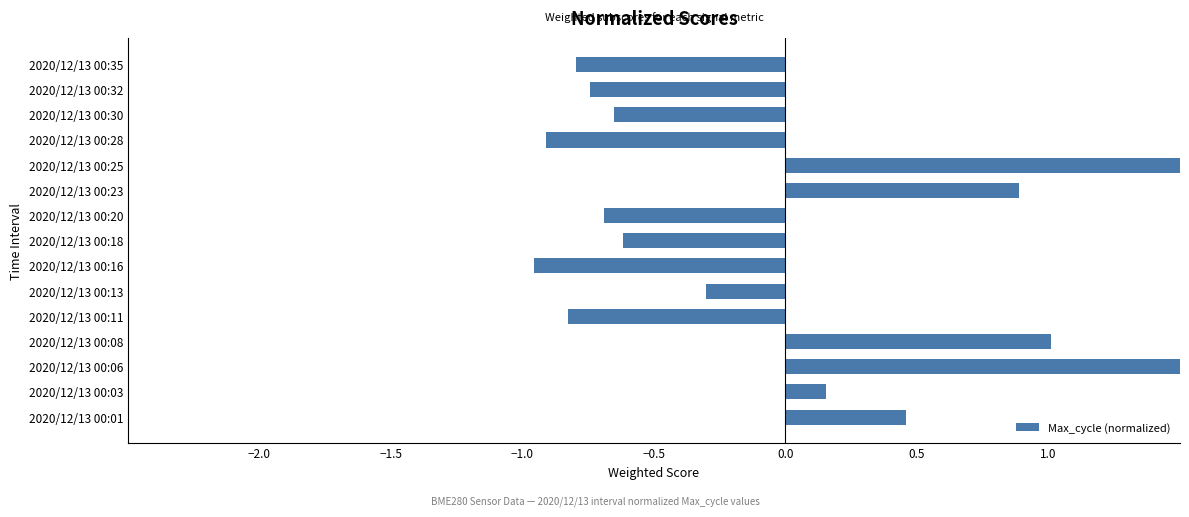

How many positive values are there?

6